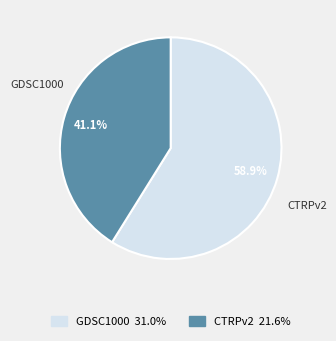

Which category accounts for the majority?

GDSC1000